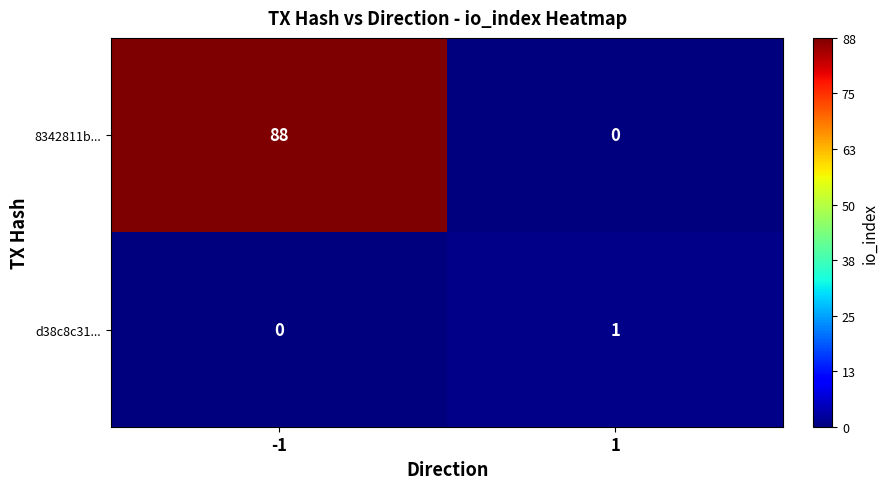

The value of 8342811b... at -1 is 88. True or false?

True